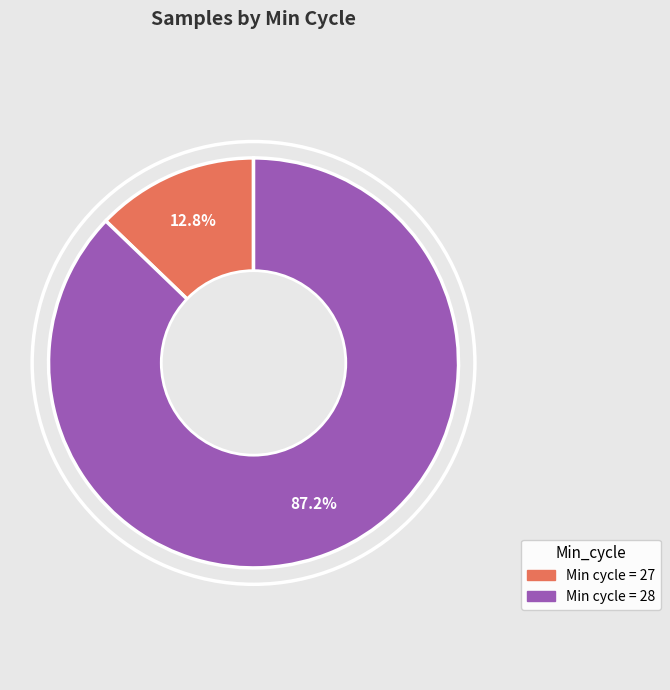

Does any single category account for the majority?

Yes